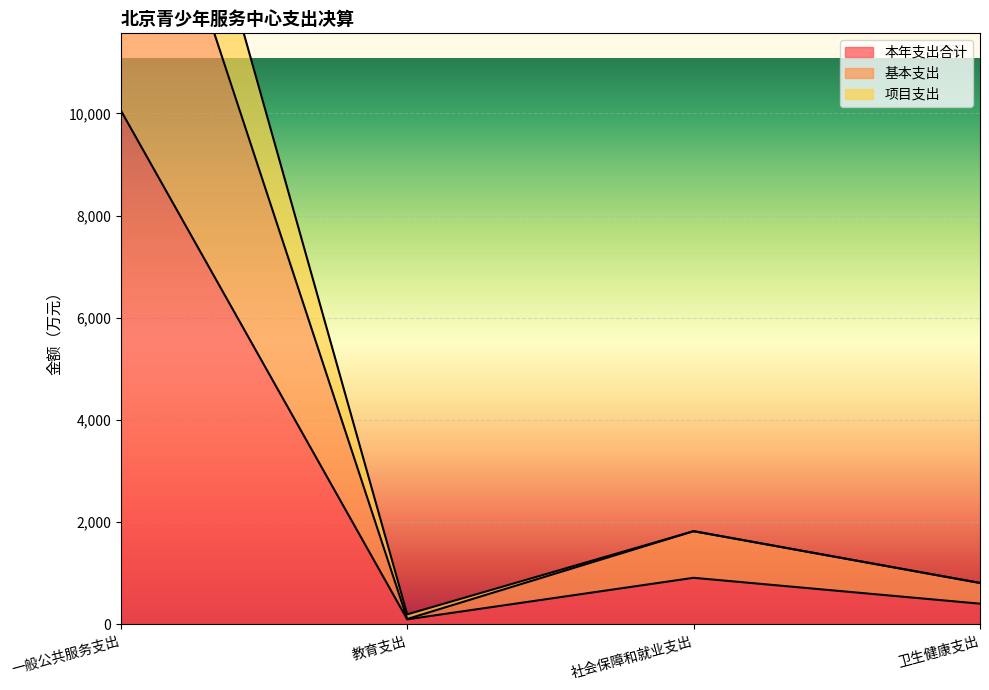

The value of 基本支出 at 社会保障和就业支出 is 612.8. True or false?

False